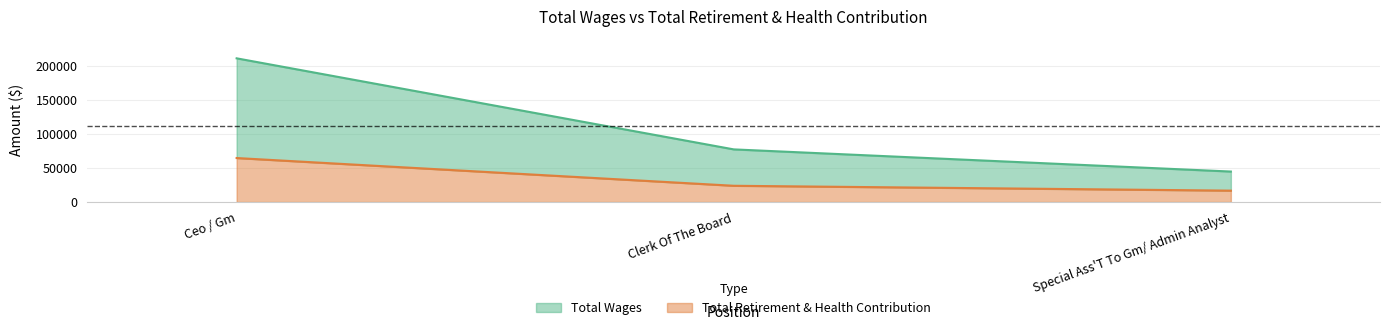

True or false: Total Retirement & Health Contribution has a value of 16767 at Special Ass'T To Gm/ Admin Analyst.

True